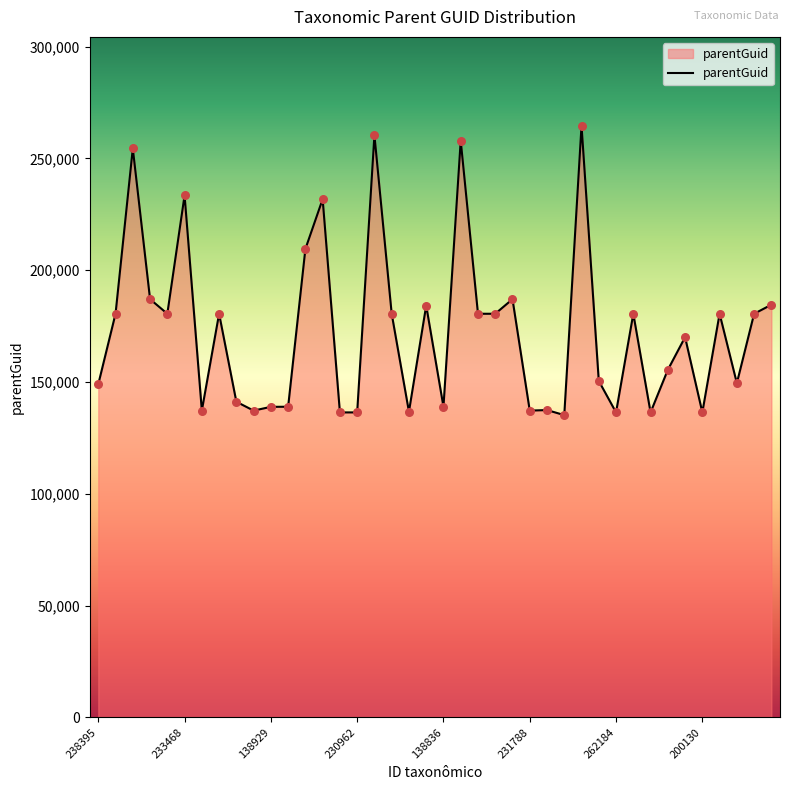

What is the maximum value shown in the chart?

264646